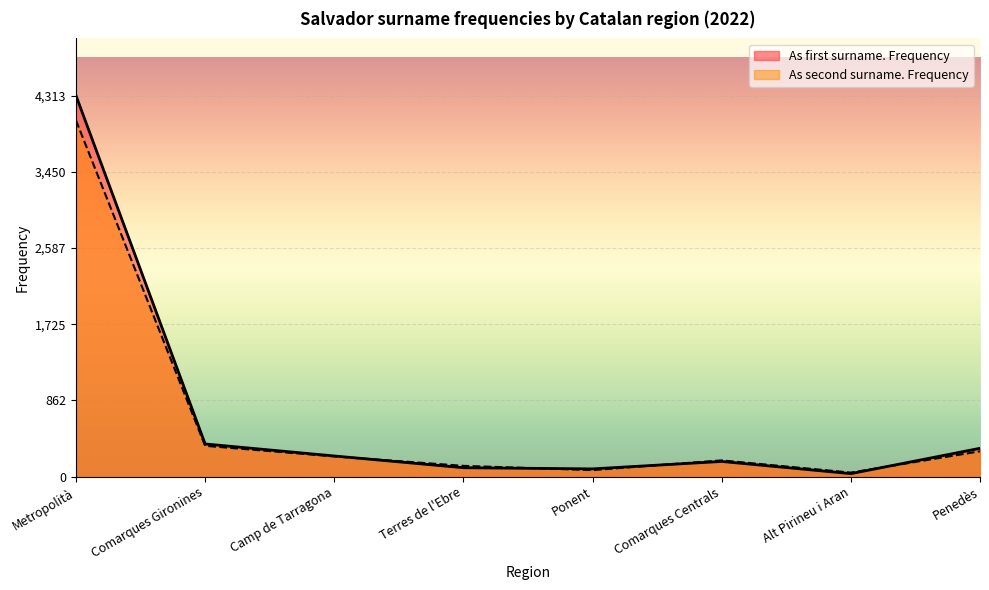

Which series has the largest range (max minus min)?

As first surname. Frequency